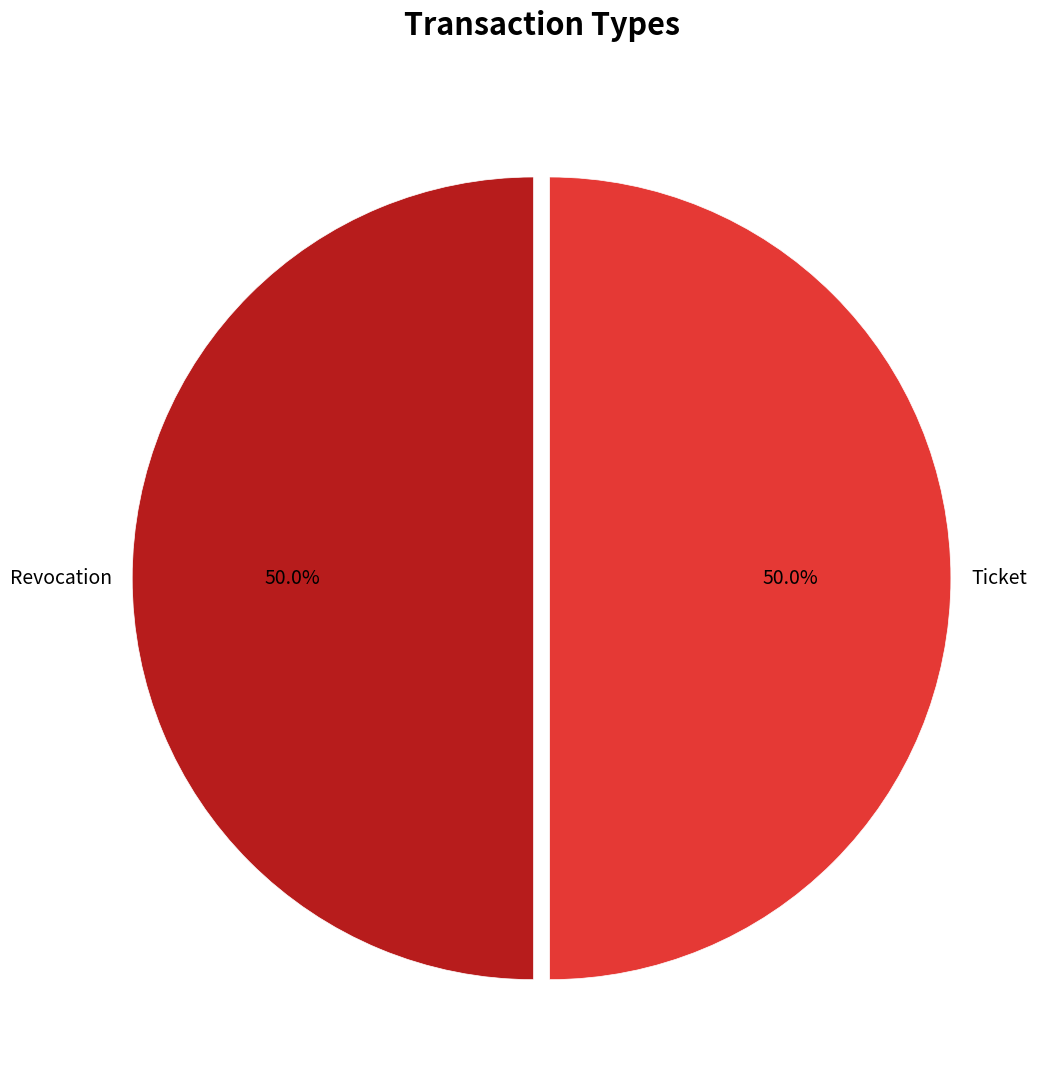

How much of the chart is everything except Revocation?

50.0%